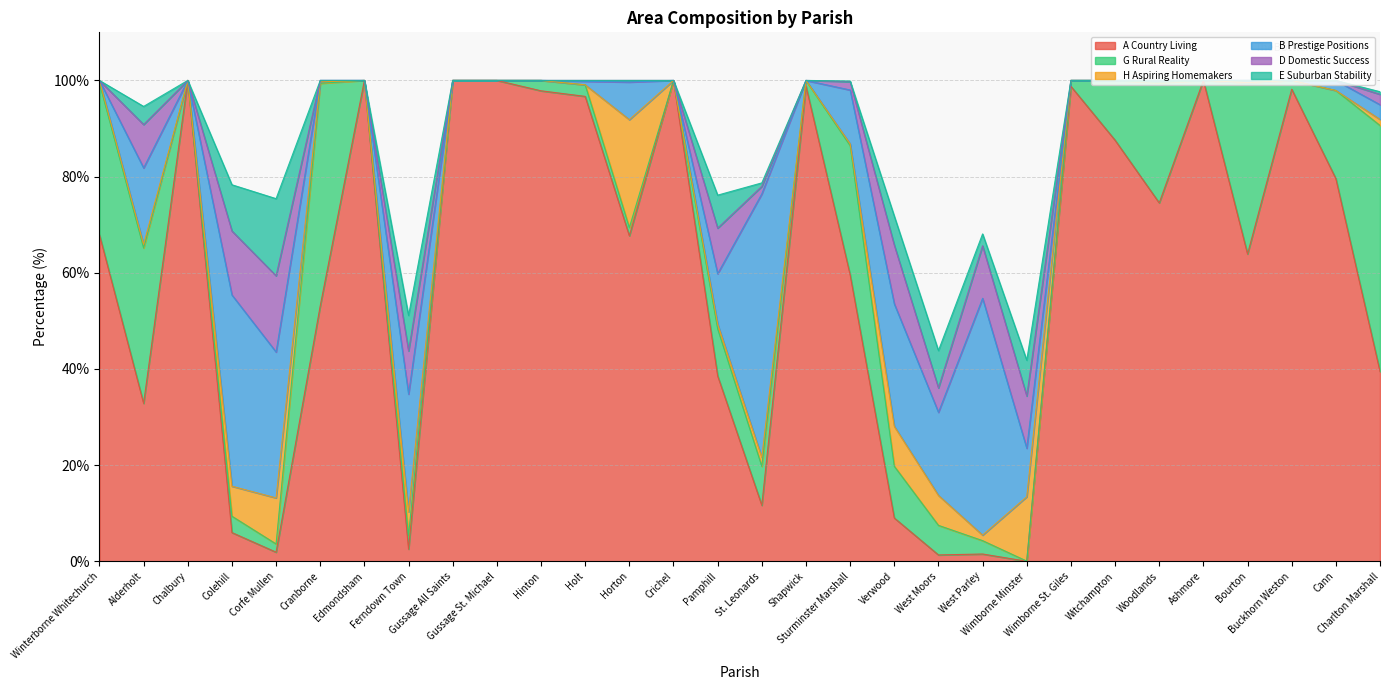

Reading left to right, transcribe all the data shown in this chart.

A Country Living: Winterborne Whitechurch=67.9	Alderholt=32.8	Chalbury=100.0	Colehill=6.0	Corfe Mullen=1.9	Cranborne=53.1	Edmondsham=100.0	Ferndown Town=2.5	Gussage All Saints=100.0	Gussage St. Michael=100.0	Hinton=97.8	Holt=96.7	Horton=67.7	Crichel=100.0	Pamphill=38.6	St. Leonards=11.6	Shapwick=98.8	Sturminster Marshall=59.6	Verwood=9.0	West Moors=1.3	West Parley=1.5	Wimborne Minster=0.0	Wimborne St. Giles=98.8	Witchampton=87.6	Woodlands=74.5	Ashmore=100.0	Bourton=63.9	Buckhorn Weston=98.2	Cann=79.6	Charlton Marshall=39.5
G Rural Reality: Winterborne Whitechurch=31.6	Alderholt=32.3	Chalbury=0.0	Colehill=3.4	Corfe Mullen=1.7	Cranborne=46.3	Edmondsham=0.0	Ferndown Town=2.8	Gussage All Saints=0.0	Gussage St. Michael=0.0	Hinton=2.2	Holt=2.4	Horton=1.7	Crichel=0.0	Pamphill=9.8	St. Leonards=8.1	Shapwick=1.2	Sturminster Marshall=26.9	Verwood=10.8	West Moors=6.2	West Parley=2.8	Wimborne Minster=0.0	Wimborne St. Giles=1.2	Witchampton=12.4	Woodlands=25.0	Ashmore=0.0	Bourton=35.6	Buckhorn Weston=1.8	Cann=18.3	Charlton Marshall=51.2
H Aspiring Homemakers: Winterborne Whitechurch=0.5	Alderholt=0.7	Chalbury=0.0	Colehill=6.2	Corfe Mullen=9.6	Cranborne=0.3	Edmondsham=0.0	Ferndown Town=5.0	Gussage All Saints=0.0	Gussage St. Michael=0.0	Hinton=0.0	Holt=0.0	Horton=22.4	Crichel=0.0	Pamphill=1.0	St. Leonards=1.9	Shapwick=0.0	Sturminster Marshall=0.4	Verwood=8.3	West Moors=6.2	West Parley=1.1	Wimborne Minster=13.4	Wimborne St. Giles=0.0	Witchampton=0.0	Woodlands=0.5	Ashmore=0.0	Bourton=0.0	Buckhorn Weston=0.0	Cann=0.0	Charlton Marshall=1.3
B Prestige Positions: Winterborne Whitechurch=0.0	Alderholt=15.9	Chalbury=0.0	Colehill=39.8	Corfe Mullen=30.3	Cranborne=0.3	Edmondsham=0.0	Ferndown Town=24.5	Gussage All Saints=0.0	Gussage St. Michael=0.0	Hinton=0.0	Holt=0.7	Horton=7.8	Crichel=0.0	Pamphill=10.5	St. Leonards=54.8	Shapwick=0.0	Sturminster Marshall=11.2	Verwood=25.5	West Moors=17.3	West Parley=49.2	Wimborne Minster=10.1	Wimborne St. Giles=0.0	Witchampton=0.0	Woodlands=0.0	Ashmore=0.0	Bourton=0.5	Buckhorn Weston=0.0	Cann=2.1	Charlton Marshall=3.1
D Domestic Success: Winterborne Whitechurch=0.0	Alderholt=9.0	Chalbury=0.0	Colehill=13.3	Corfe Mullen=15.8	Cranborne=0.0	Edmondsham=0.0	Ferndown Town=9.0	Gussage All Saints=0.0	Gussage St. Michael=0.0	Hinton=0.0	Holt=0.2	Horton=0.3	Crichel=0.0	Pamphill=9.5	St. Leonards=1.6	Shapwick=0.0	Sturminster Marshall=1.7	Verwood=12.2	West Moors=5.1	West Parley=10.9	Wimborne Minster=10.9	Wimborne St. Giles=0.0	Witchampton=0.0	Woodlands=0.0	Ashmore=0.0	Bourton=0.0	Buckhorn Weston=0.0	Cann=0.0	Charlton Marshall=2.2
E Suburban Stability: Winterborne Whitechurch=0.0	Alderholt=3.8	Chalbury=0.0	Colehill=9.6	Corfe Mullen=16.0	Cranborne=0.0	Edmondsham=0.0	Ferndown Town=7.4	Gussage All Saints=0.0	Gussage St. Michael=0.0	Hinton=0.0	Holt=0.0	Horton=0.0	Crichel=0.0	Pamphill=6.9	St. Leonards=0.7	Shapwick=0.0	Sturminster Marshall=0.1	Verwood=6.0	West Moors=7.8	West Parley=2.5	Wimborne Minster=7.4	Wimborne St. Giles=0.0	Witchampton=0.0	Woodlands=0.0	Ashmore=0.0	Bourton=0.0	Buckhorn Weston=0.0	Cann=0.0	Charlton Marshall=0.5